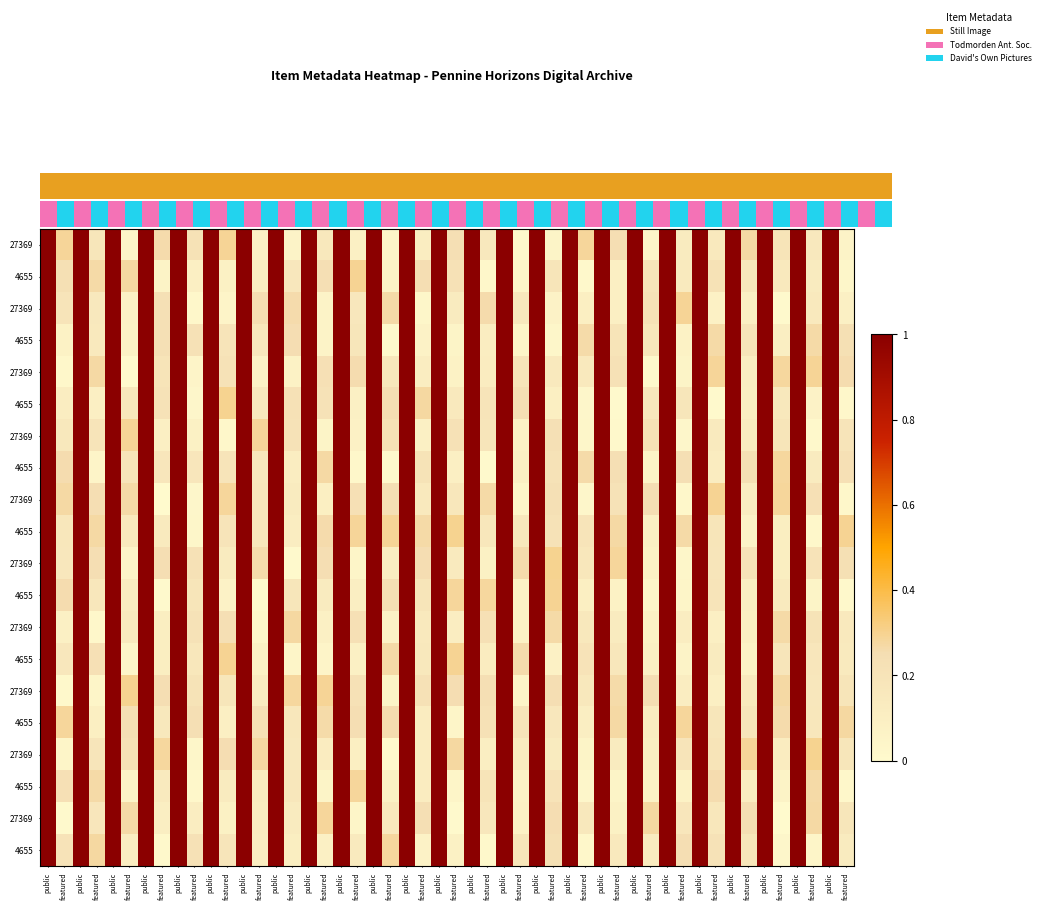

At which category is the sum across all series the highest?

public